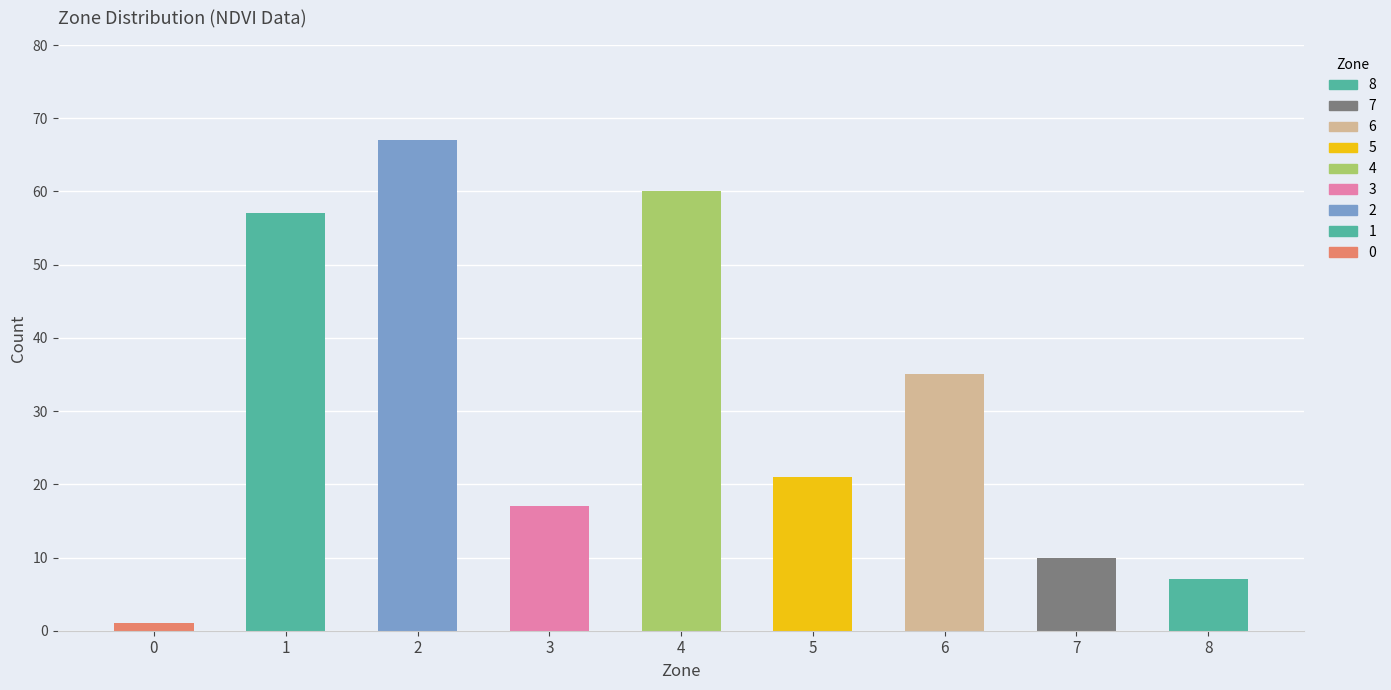

What is the value of the 3rd bar from the left?

67